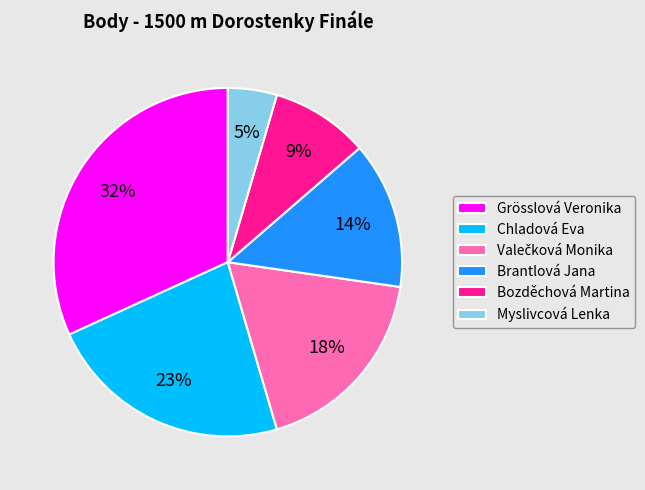

Do Chladová Eva and Myslivcová Lenka together represent more than half of the pie?

No